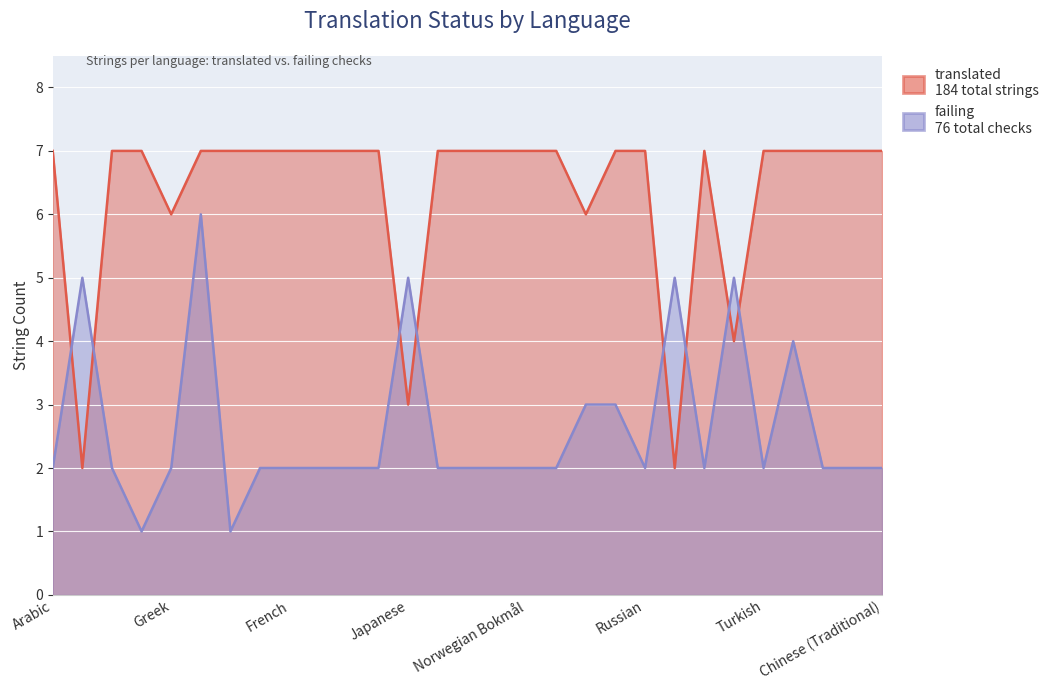

Count the translated values in the range 7 to 8.

23